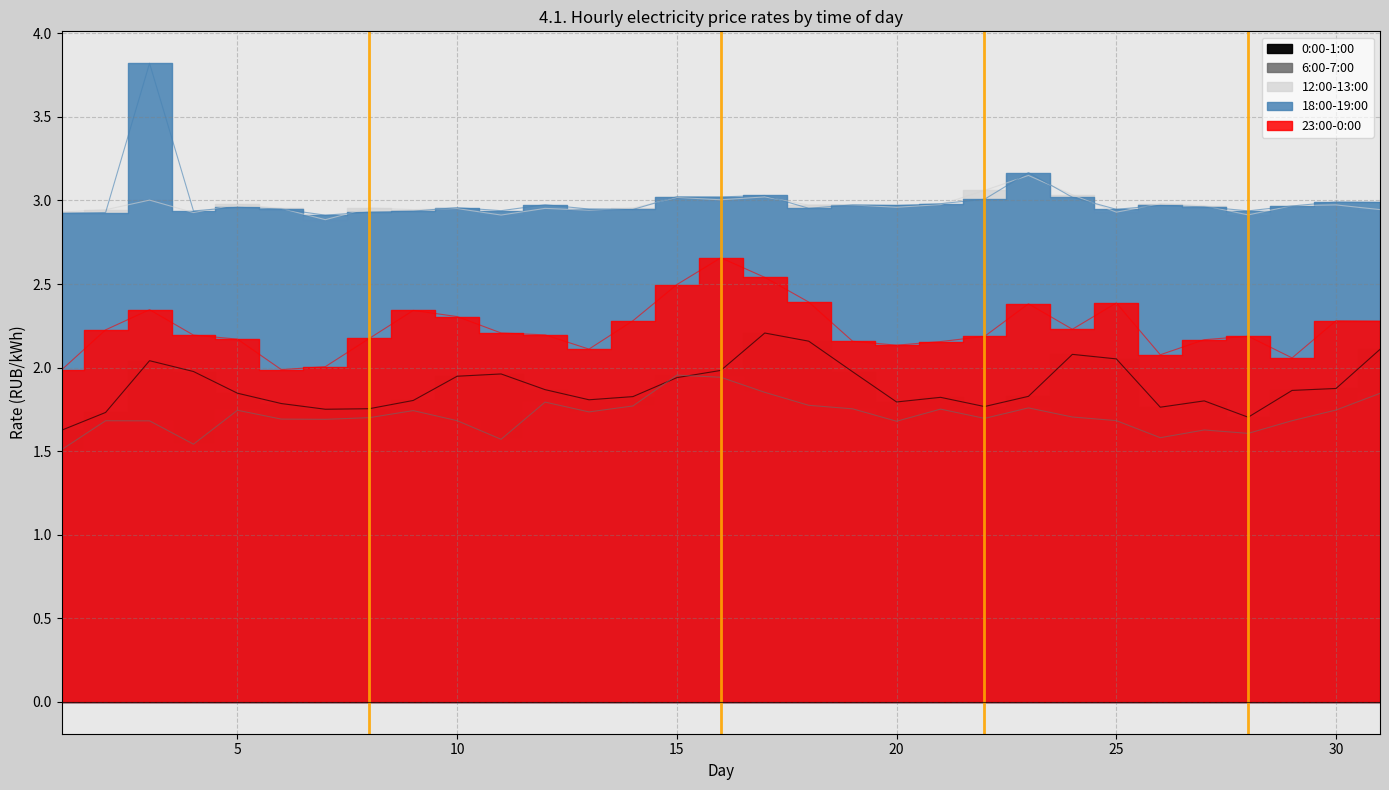

What is the average value of the 23:00-0:00 series?

2.2